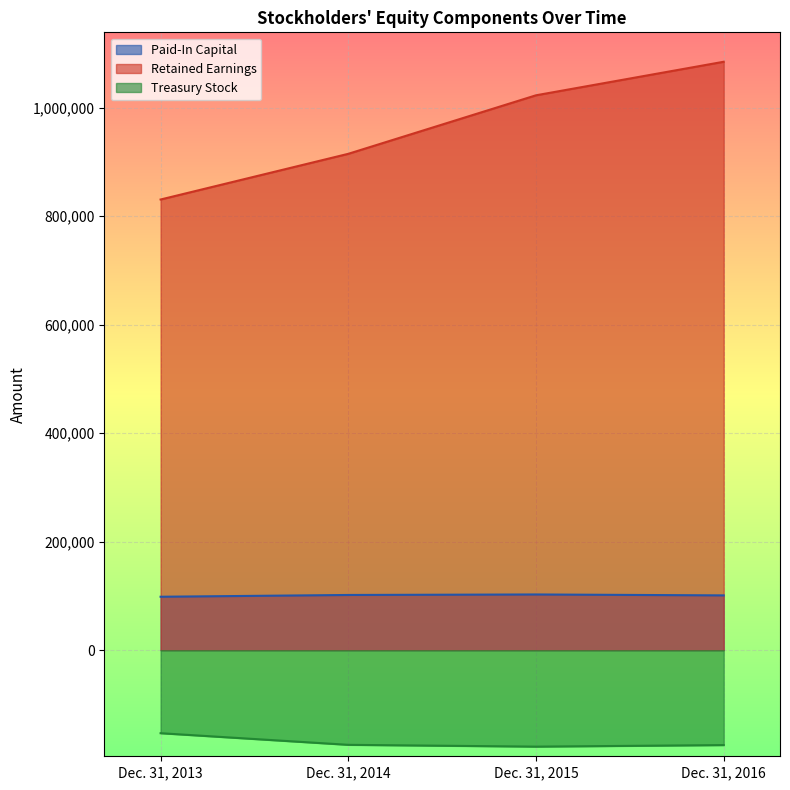

Where is Paid-In Capital nearest to the value 100634?

Dec. 31, 2016